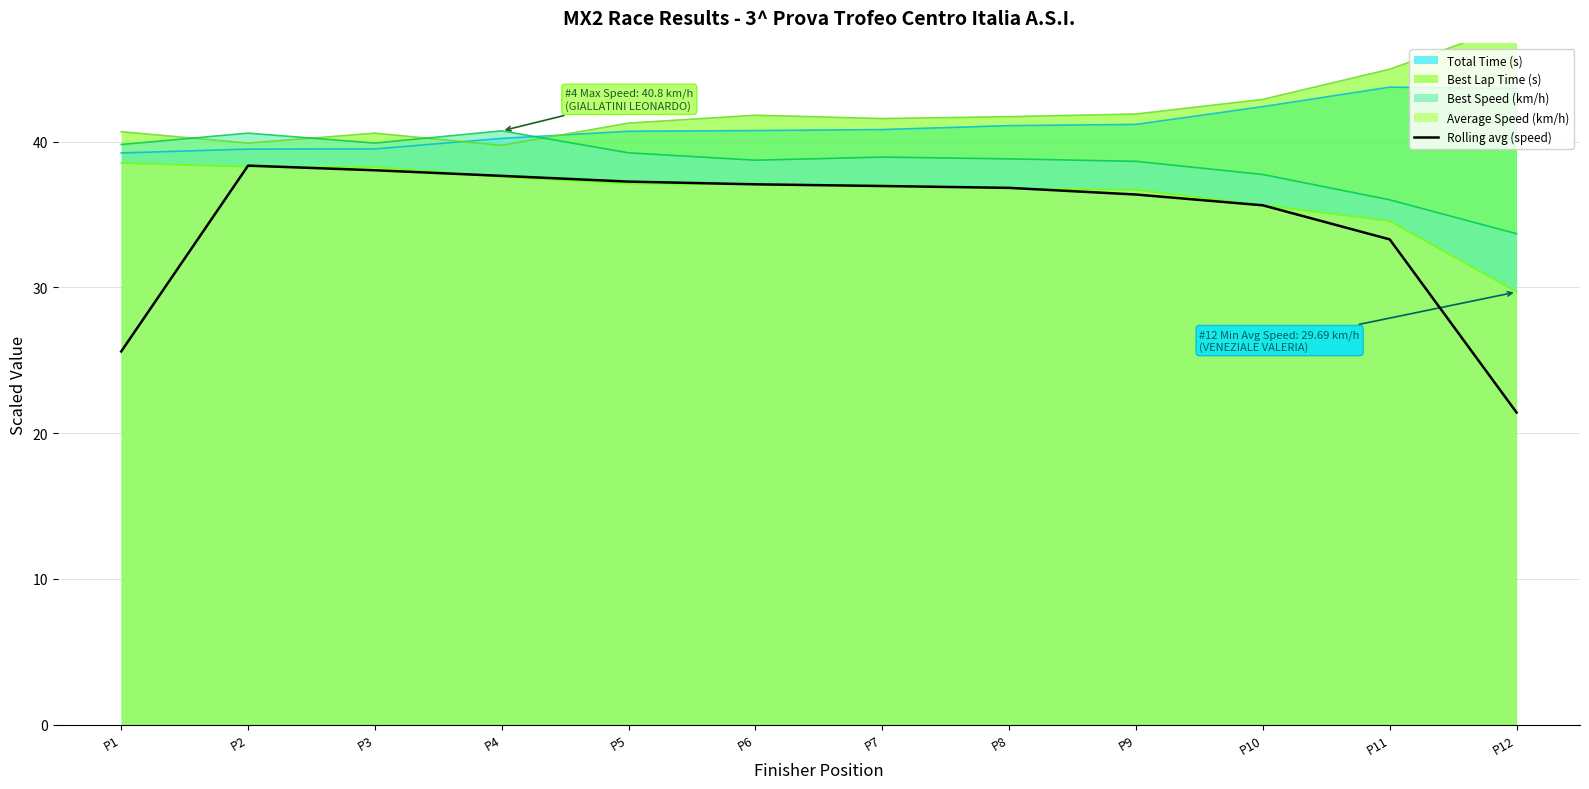

True or false: Best Speed (km/h) and Average Speed (km/h) intersect in this chart.

False